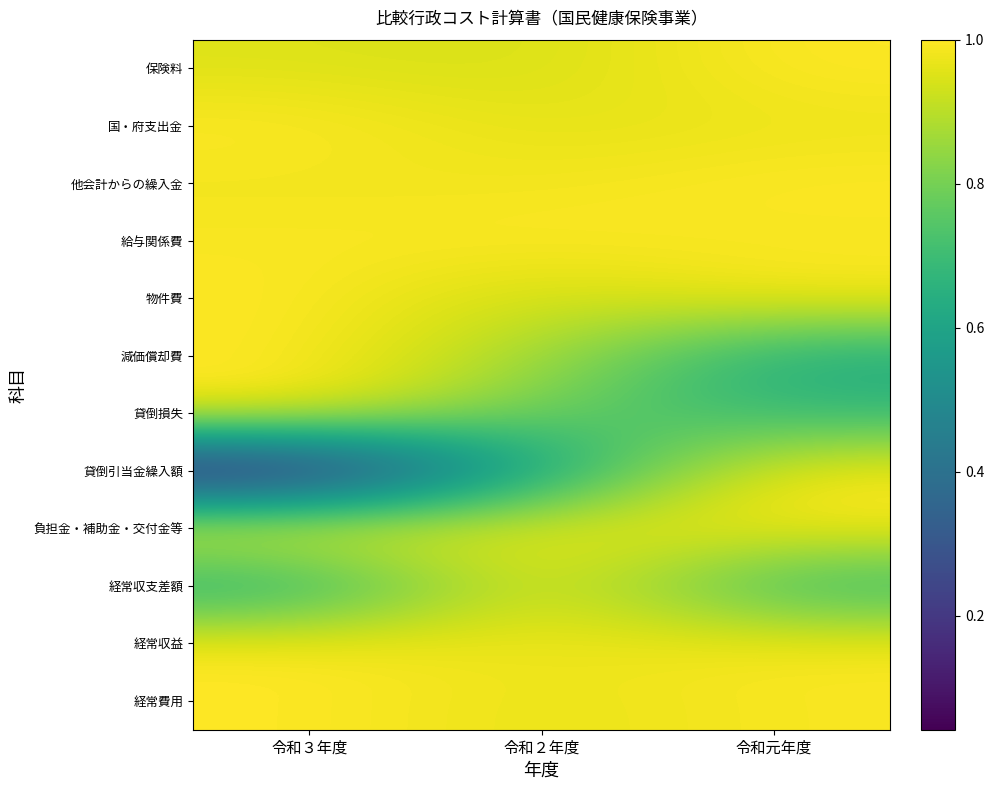

Which series has the widest spread of values?

貸倒引当金繰入額